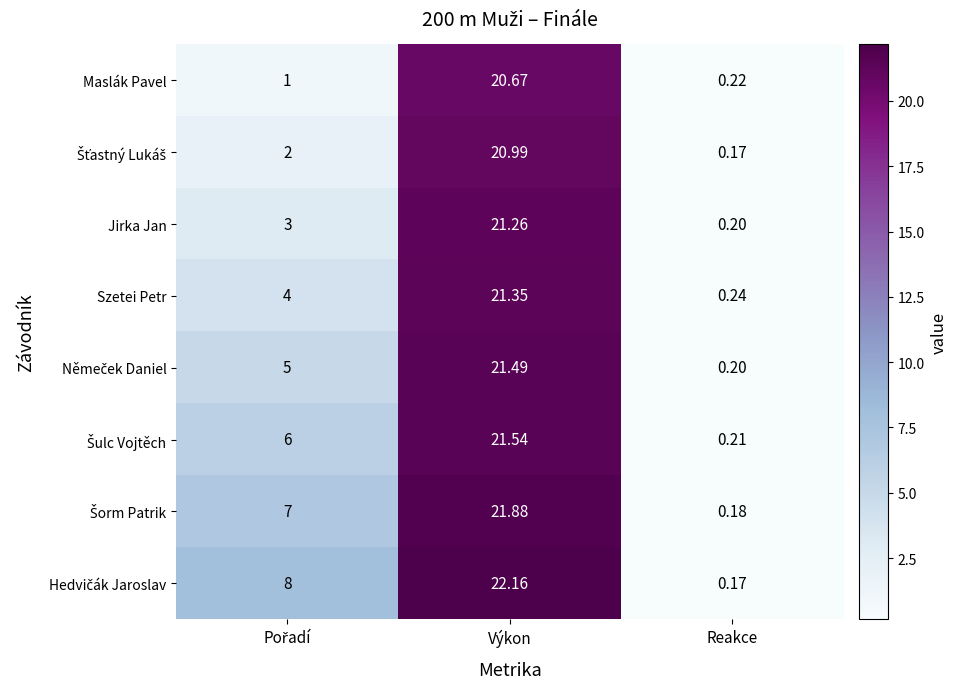

At which category is the sum across all series the highest?

Výkon